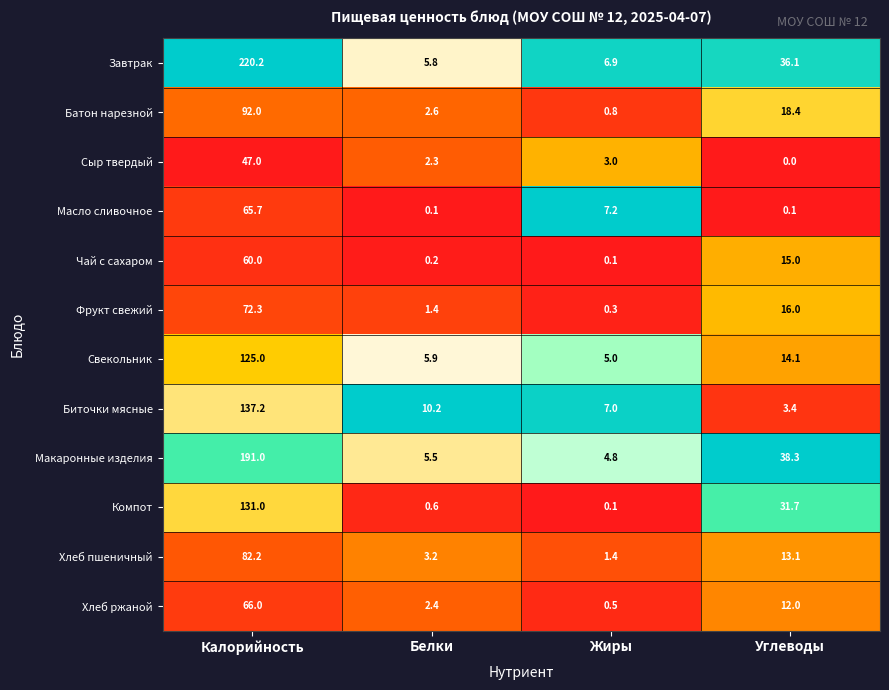

Between Калорийность and Белки, which series saw the biggest shift?

Завтрак